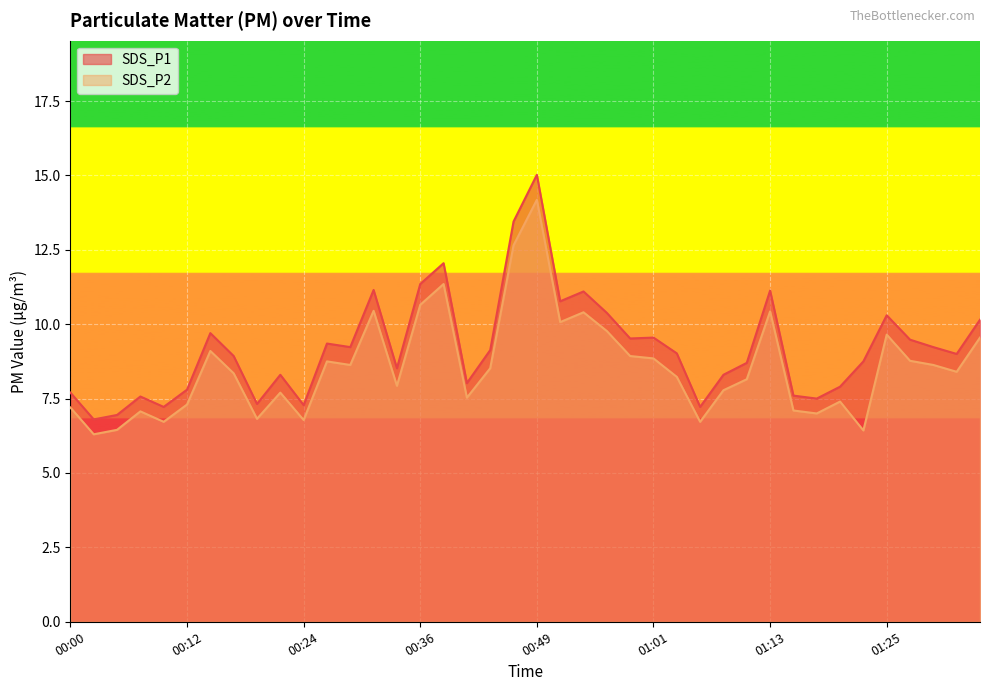

What is the difference between the maximum and minimum values in the SDS_P2 series?

7.9